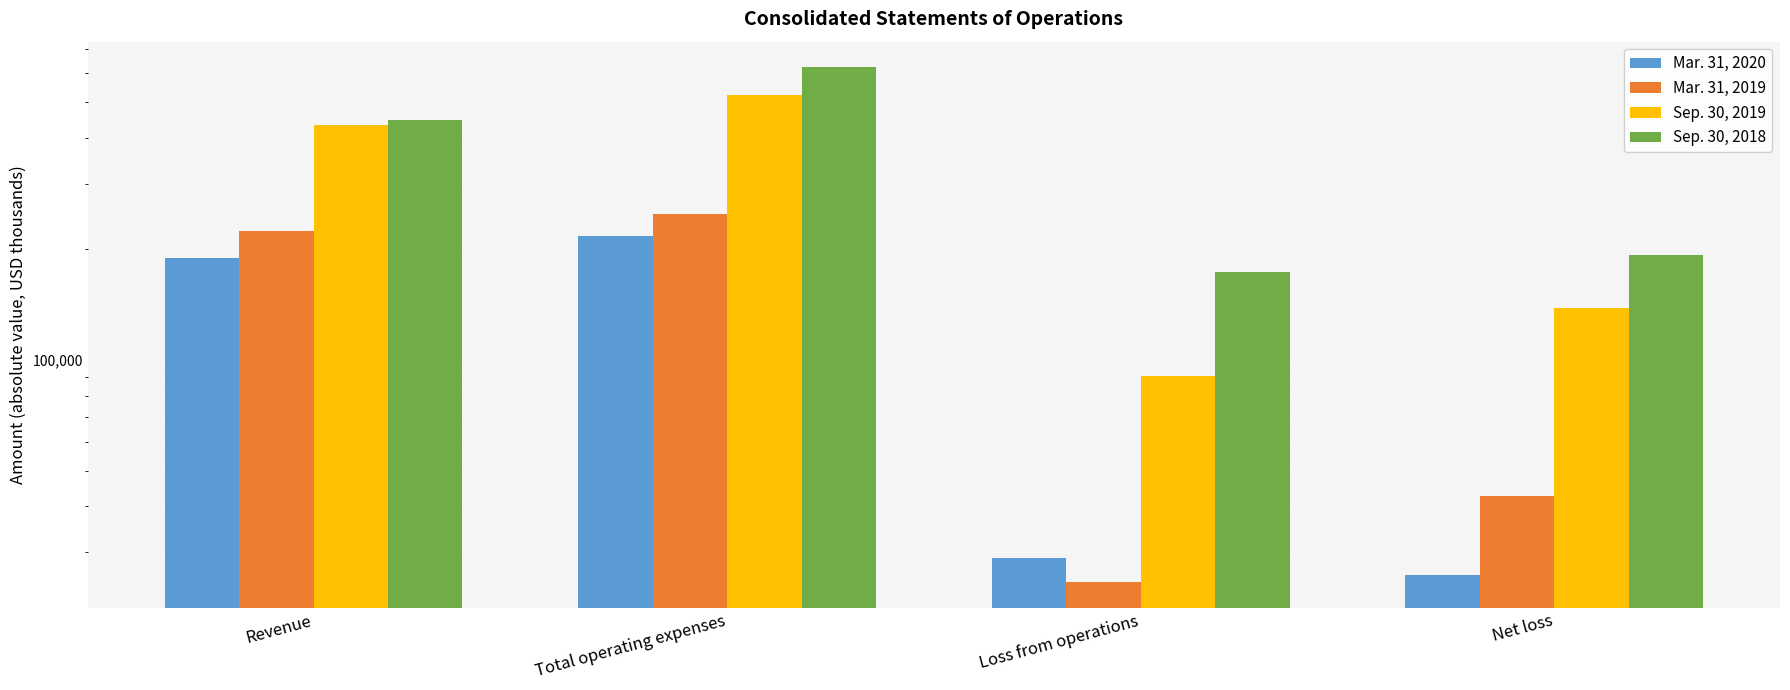

What is the spread (max minus min) of values at Loss from operations?

148657